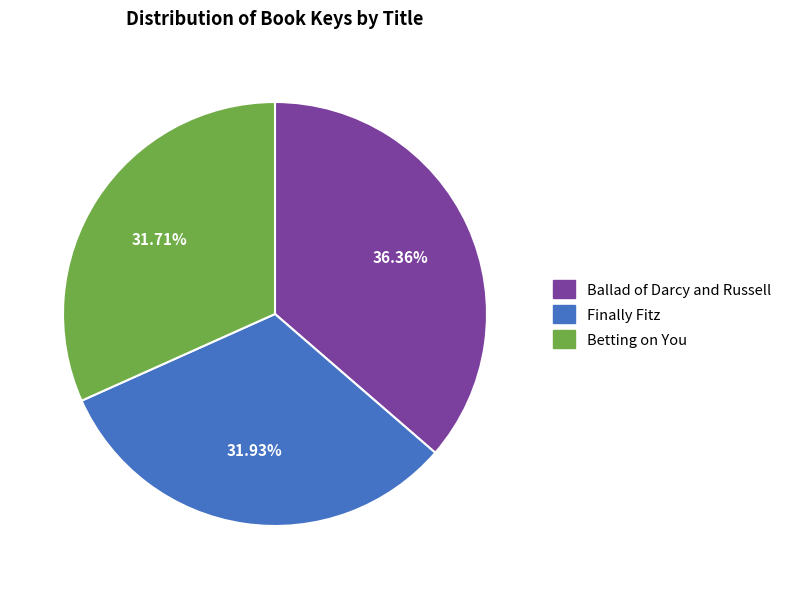

To the nearest percent, what is the difference between the largest and smallest slice percentages?

5%